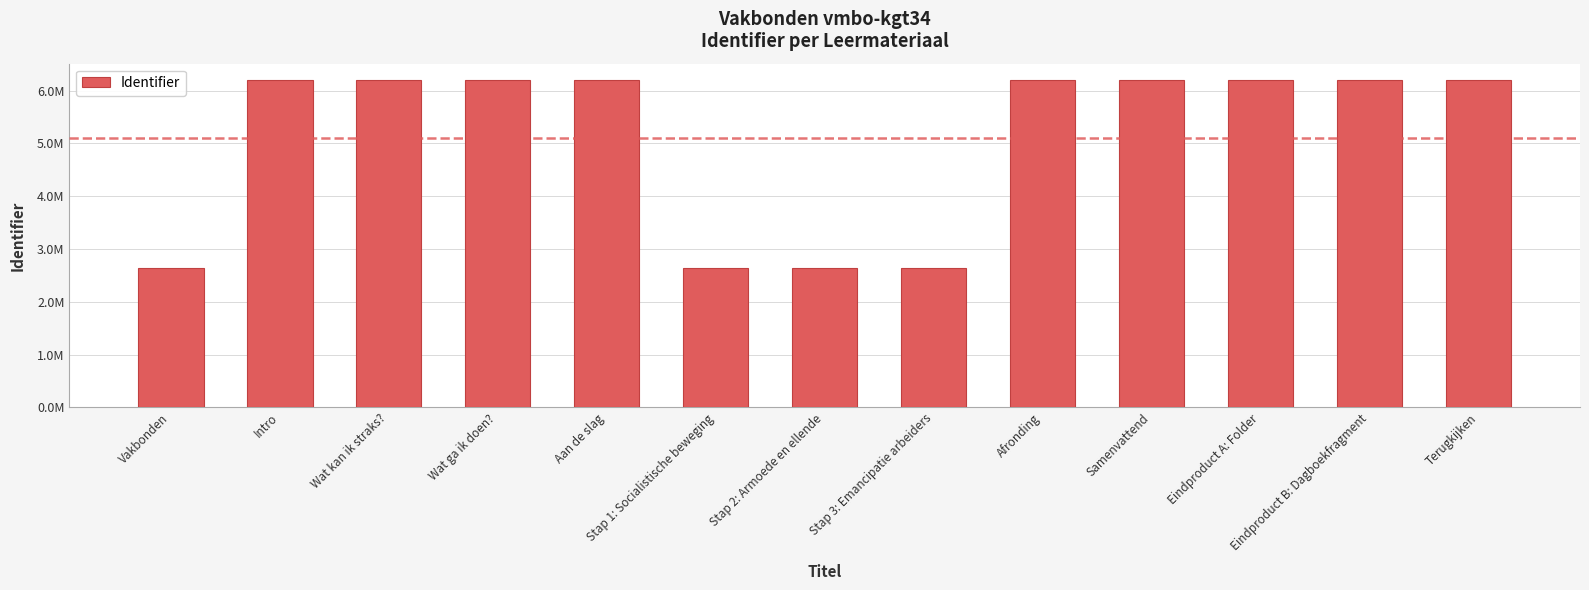

Reading left to right, extract all data points from this chart.

2640959	6201238	6201239	6201240	6201242	2640967	2640970	2640972	6201246	6201247	6201249	6201251	6201253